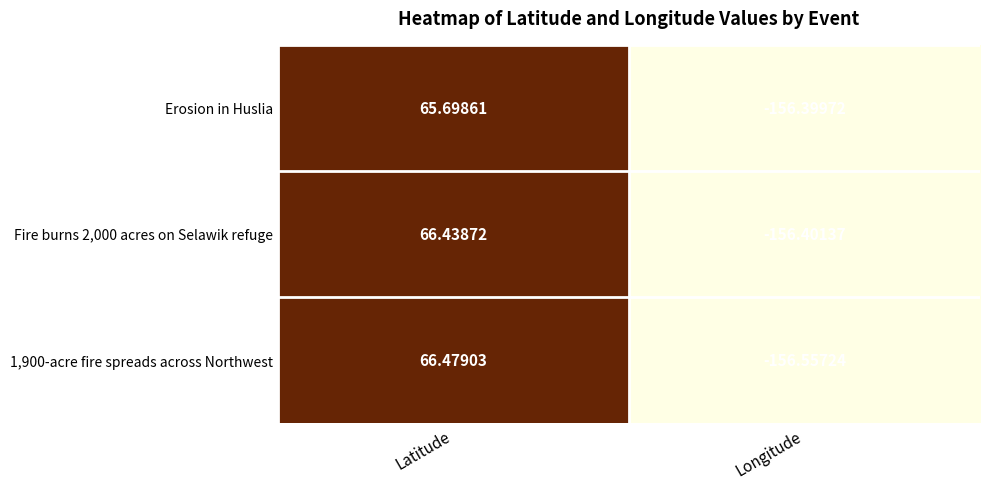

Where does the Fire burns 2,000 acres on Selawik refuge series first go above 66?

Latitude